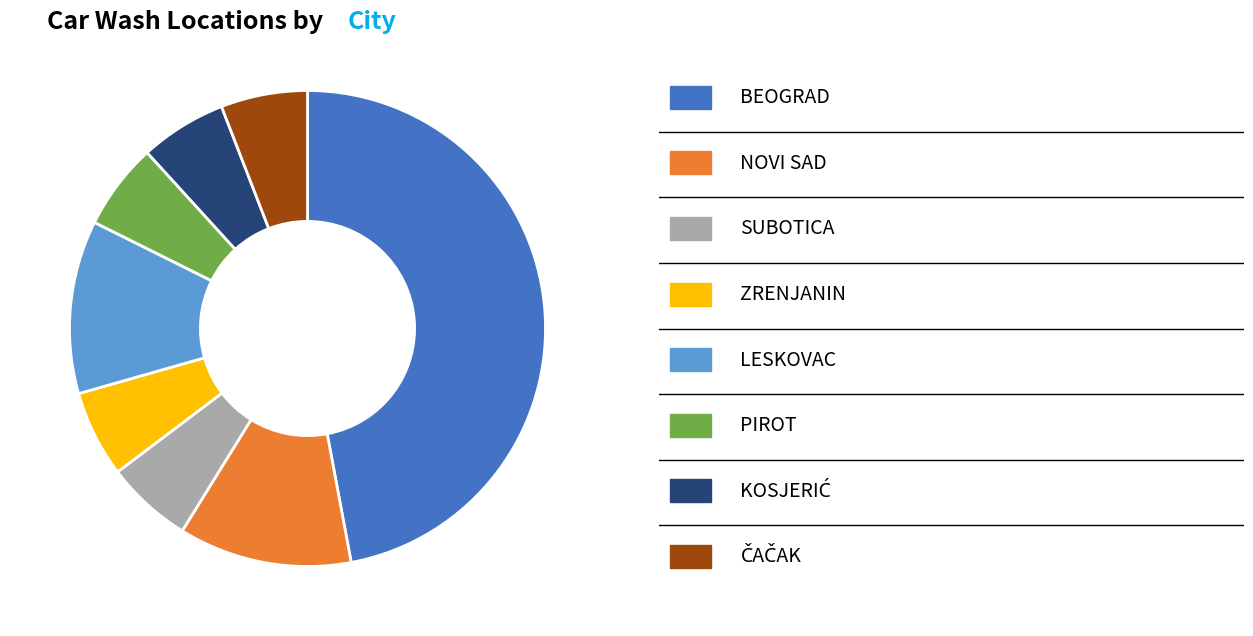

Is there any slice that represents more than half of the pie?

No